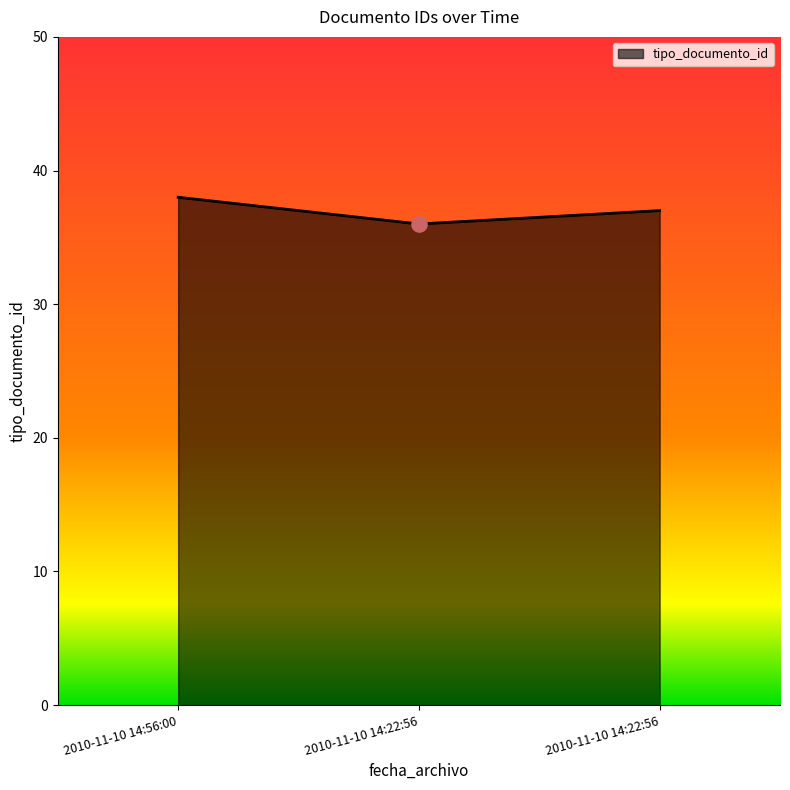

Which has a higher value, 2010-11-10 14:22:56 or 2010-11-10 14:56:00?

2010-11-10 14:56:00